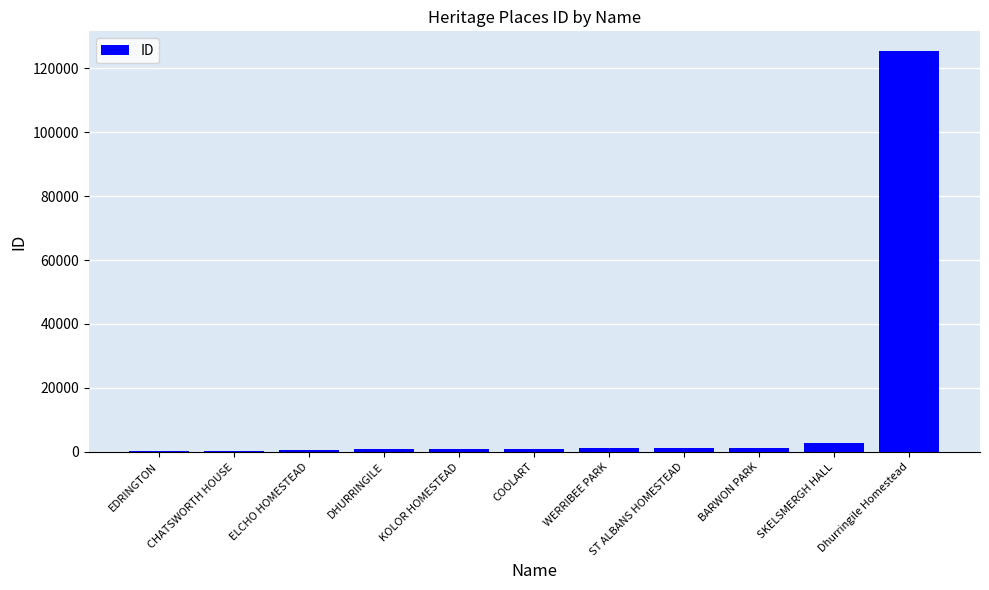

Which has a higher value, COOLART or Dhurringile Homestead?

Dhurringile Homestead